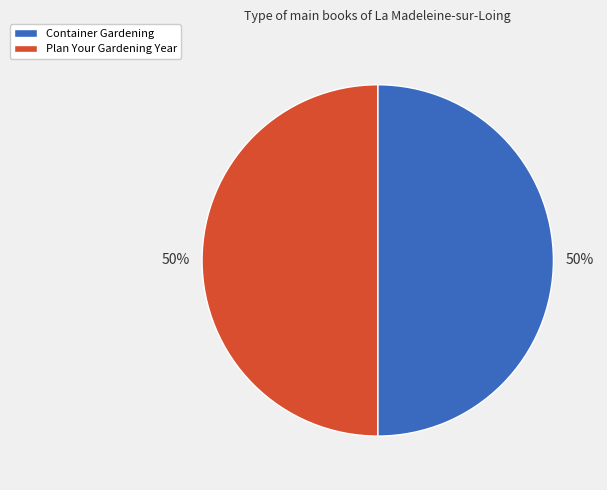

Is the sum of Container Gardening and Plan Your Gardening Year greater than half?

Yes